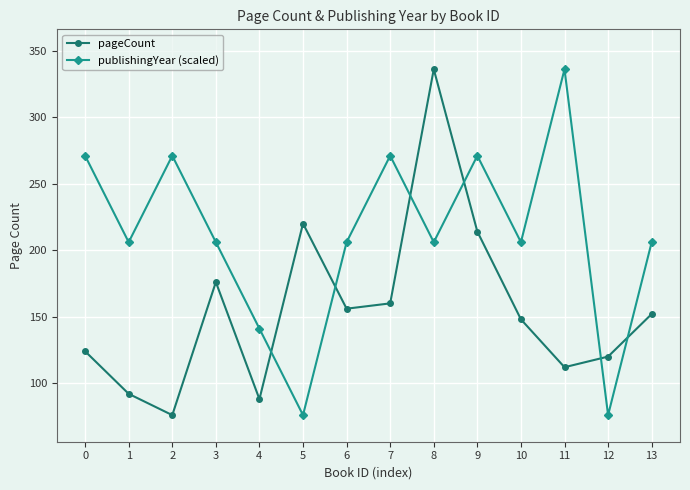

At which category does pageCount reach its first local valley?

2